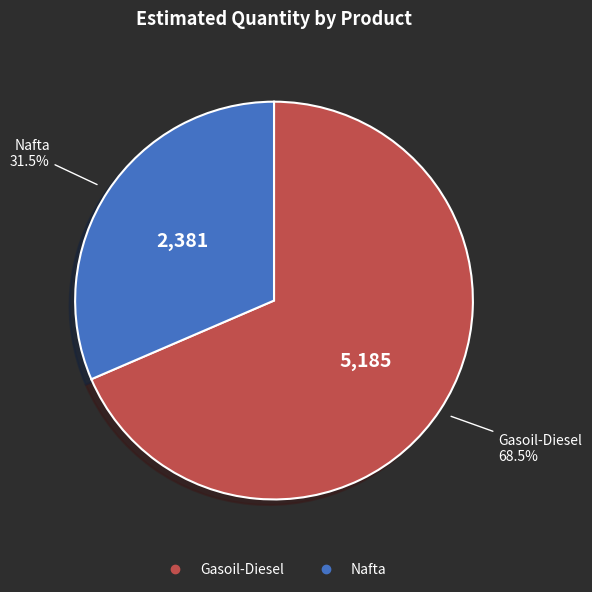

Approximately how many times larger is the value at Nafta compared to Gasoil-Diesel?

0.5